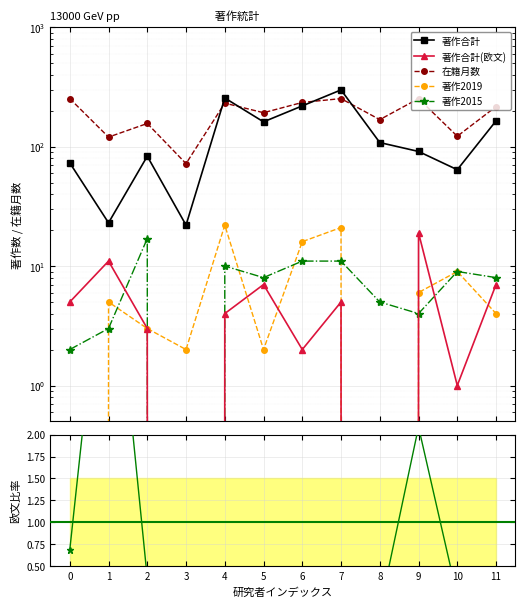

Which series changed the most between 0 and 9?

著作合計